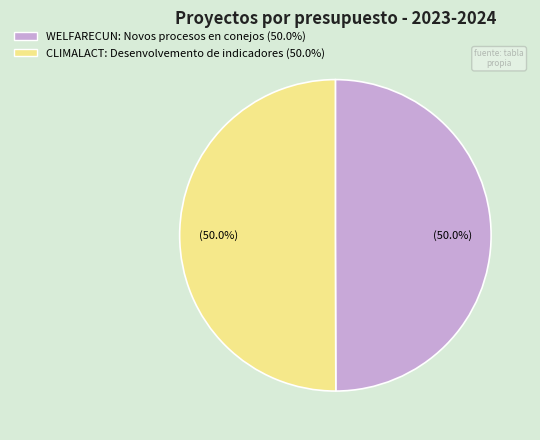

How much of the chart is everything except WELFARECUN: Novos procesos en conejos?

50.0%